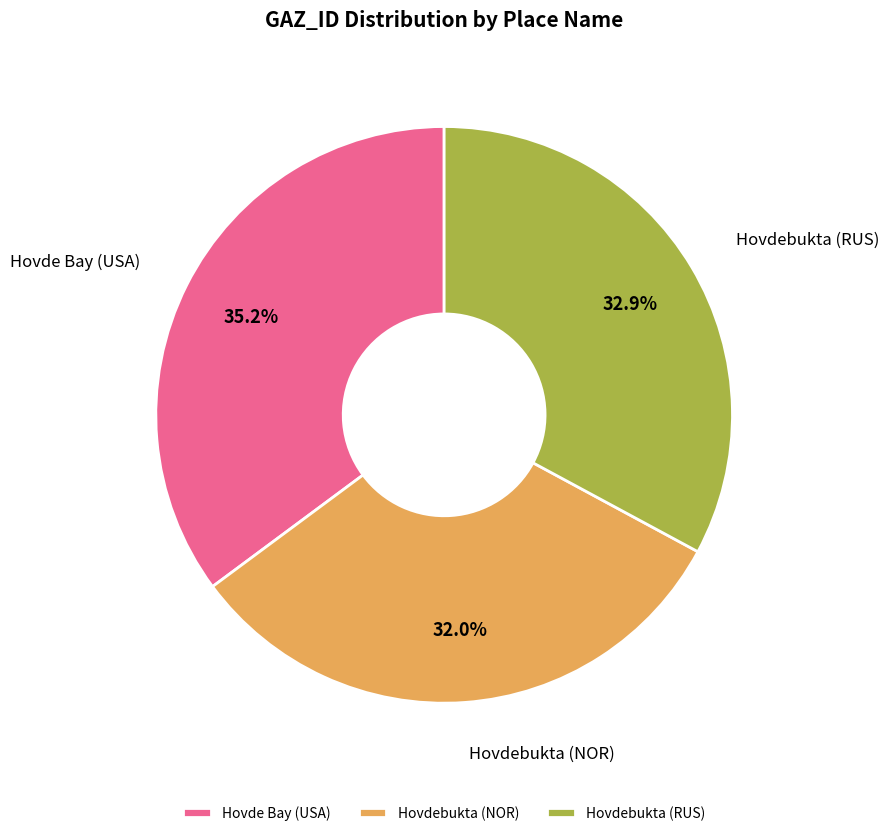

Approximately how many times larger is the value at Hovde Bay (USA) compared to Hovdebukta (RUS)?

1.1